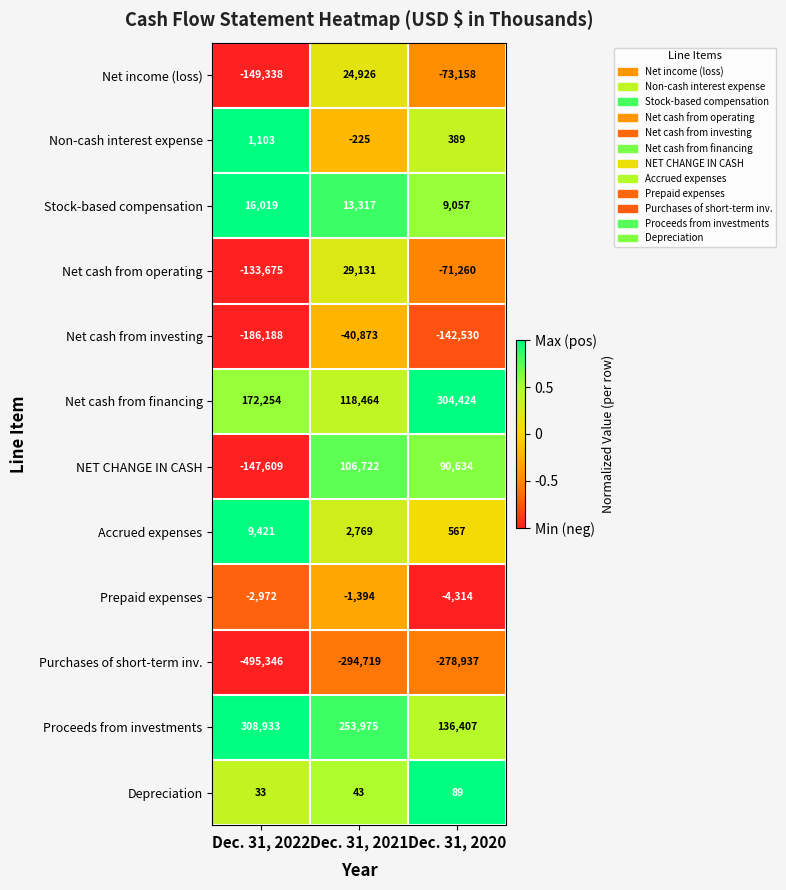

What is the greatest value displayed?

308933